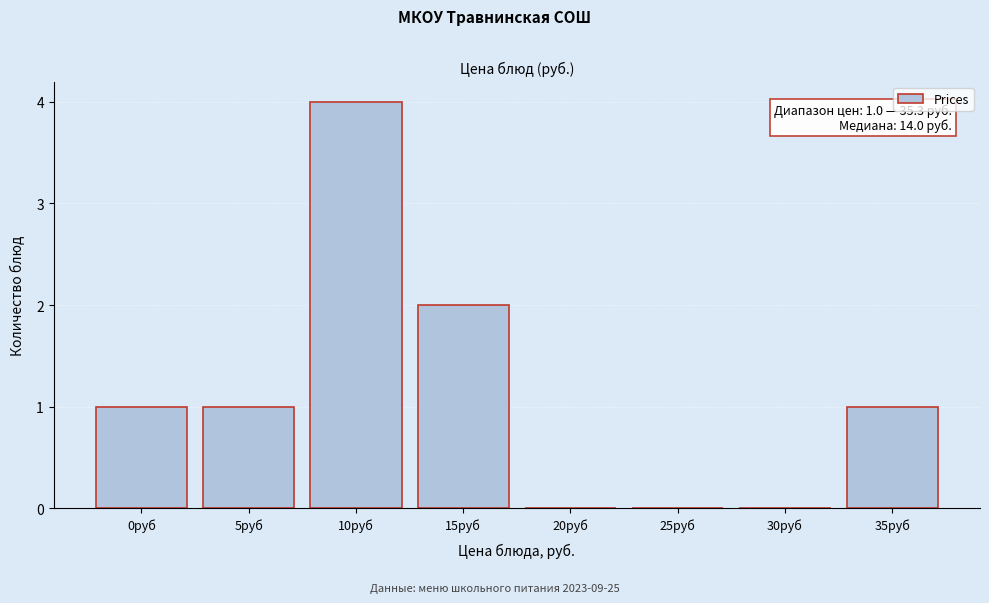

Reading right to left, list all the values displayed in this chart.

35руб=1	30руб=0	25руб=0	20руб=0	15руб=2	10руб=4	5руб=1	0руб=1